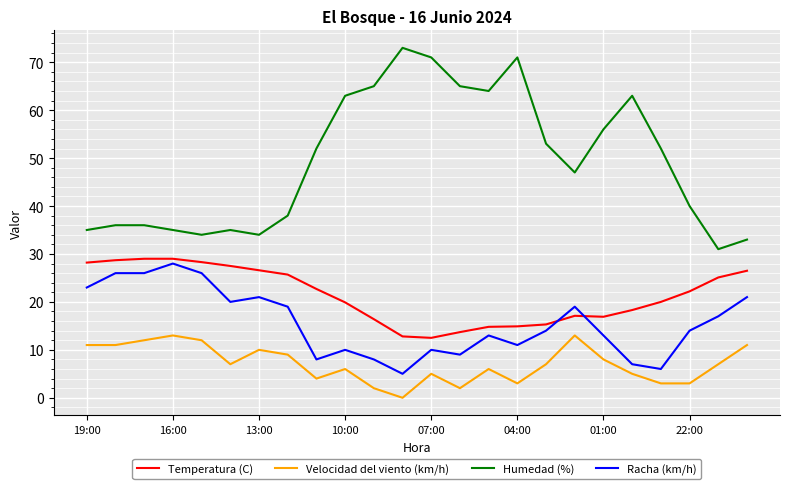

True or false: Racha (km/h) has more than 1 points higher than both neighbors.

True